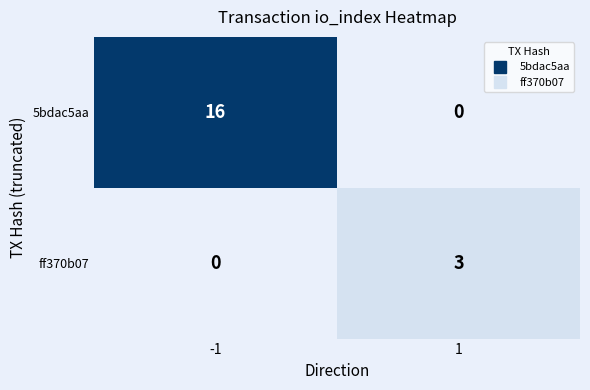

Which series has the widest spread of values?

5bdac5aa